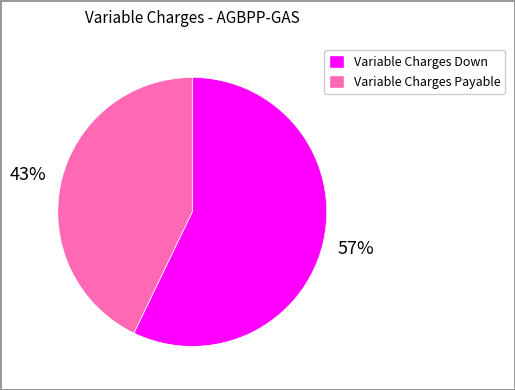

Count the number of slices in the pie.

2